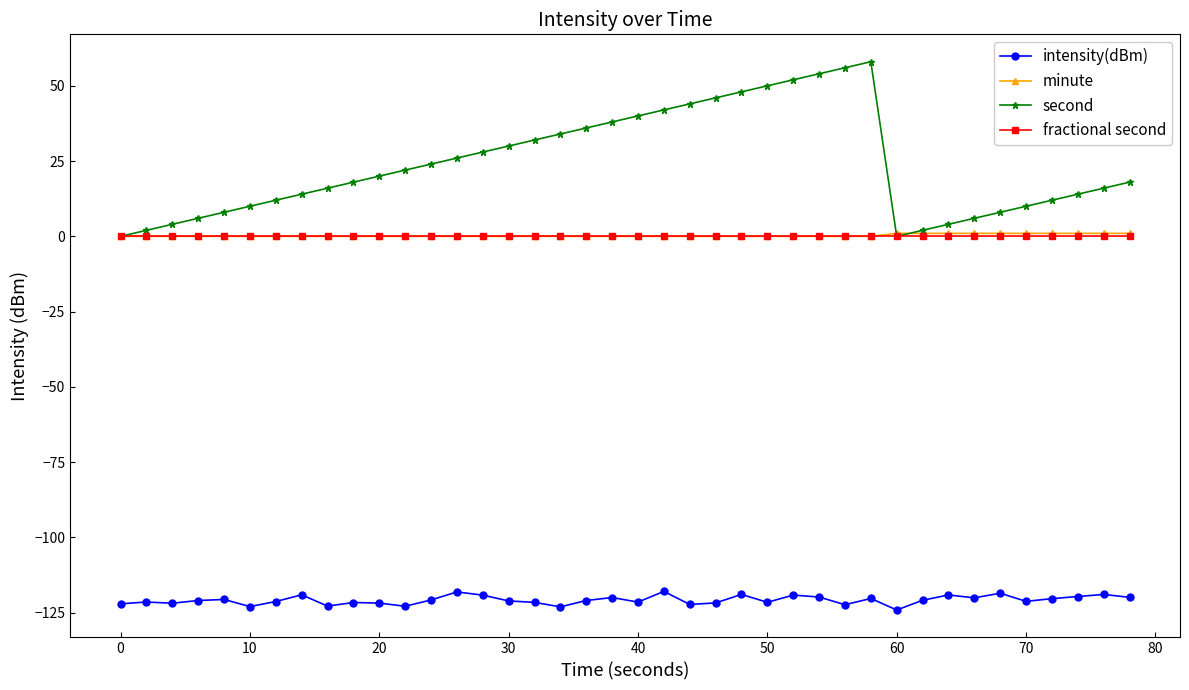

What is the value of the intensity(dBm) point at the 18th from the left?

-123.1